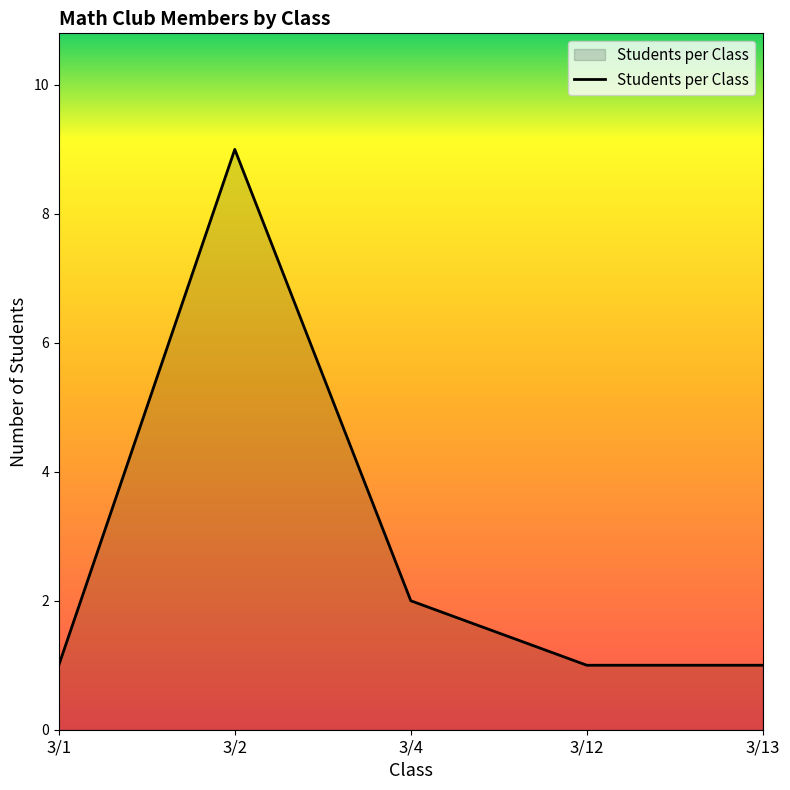

What is the difference between the maximum and minimum values?

8